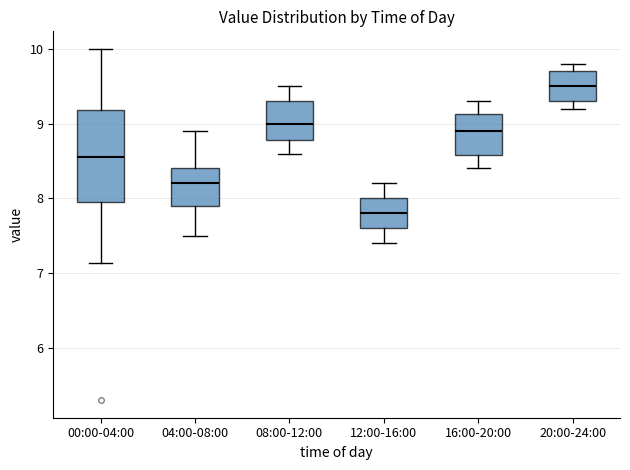

Where is the lower edge of the box for 00:00-04:00 on the y-axis? The values are not printed on the chart, so give them approximately, as read against the axis.

8.0